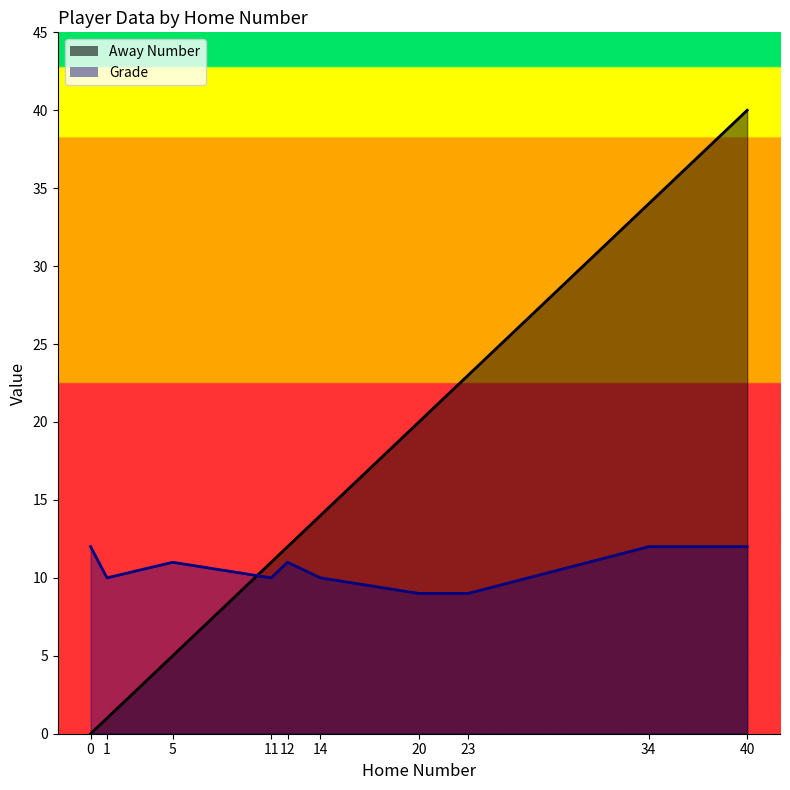

Rank the series by their maximum value, from highest to lowest.

Away Number, Grade